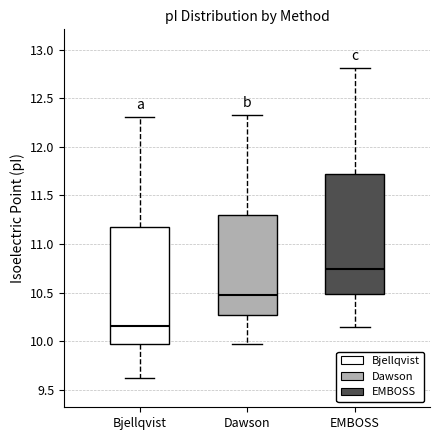

Which box's median line is the lowest?

Bjellqvist